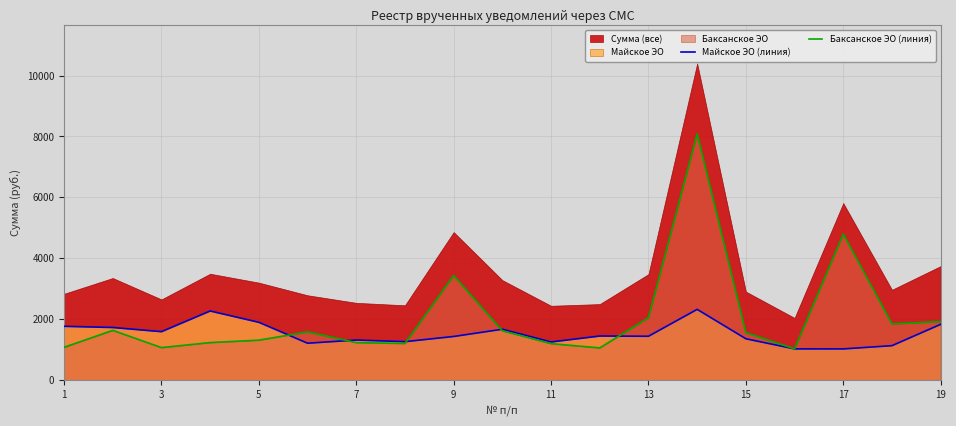

Is the value of Баксанское ЭО (линия) at 5 greater than the value of Майское ЭО (линия) at 11?

No